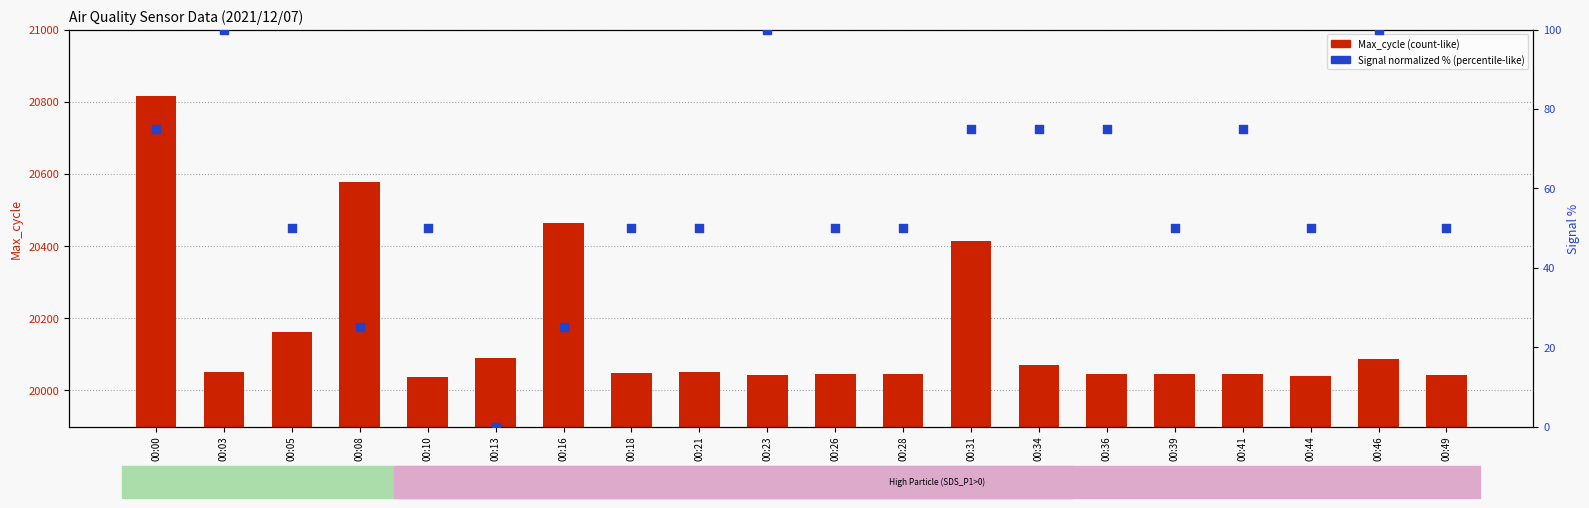

Which series contains the lowest Y value?

Signal (normalized %)